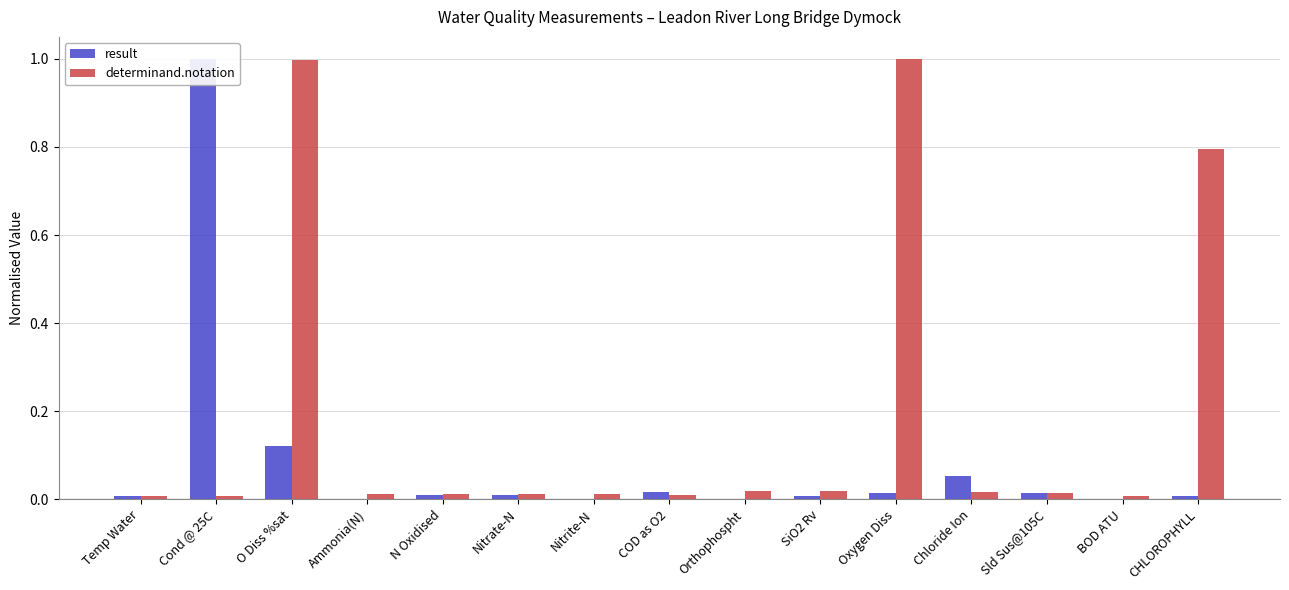

What is the total value across all series at Chloride Ion?

0.1